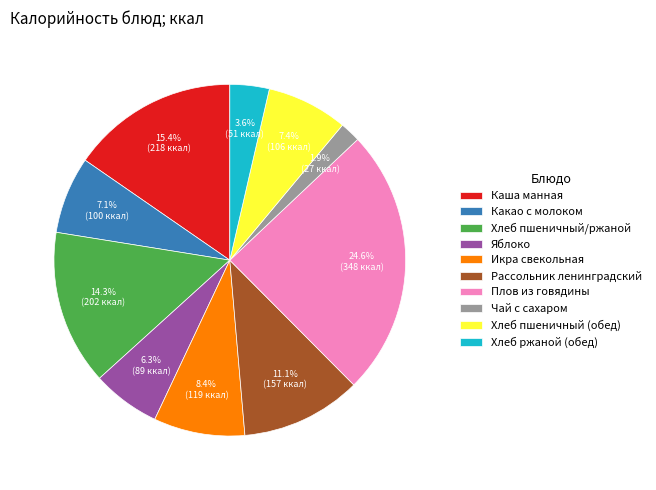

To the nearest percent, what portion does Чай с сахаром represent?

2%